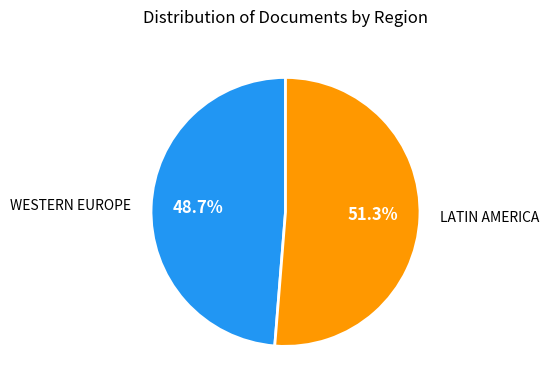

Does any single category account for the majority?

Yes